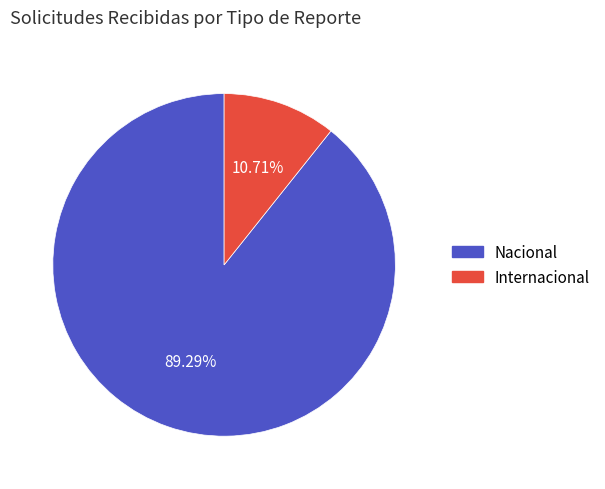

Does any single category account for the majority?

Yes